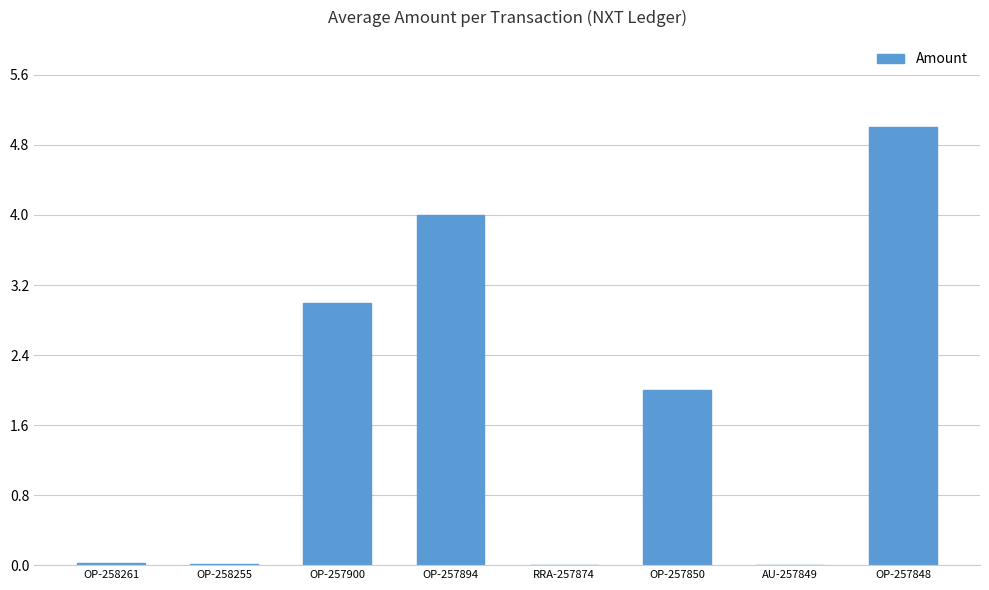

What is the sum of the values at RRA-257874 and OP-257900?

3.0